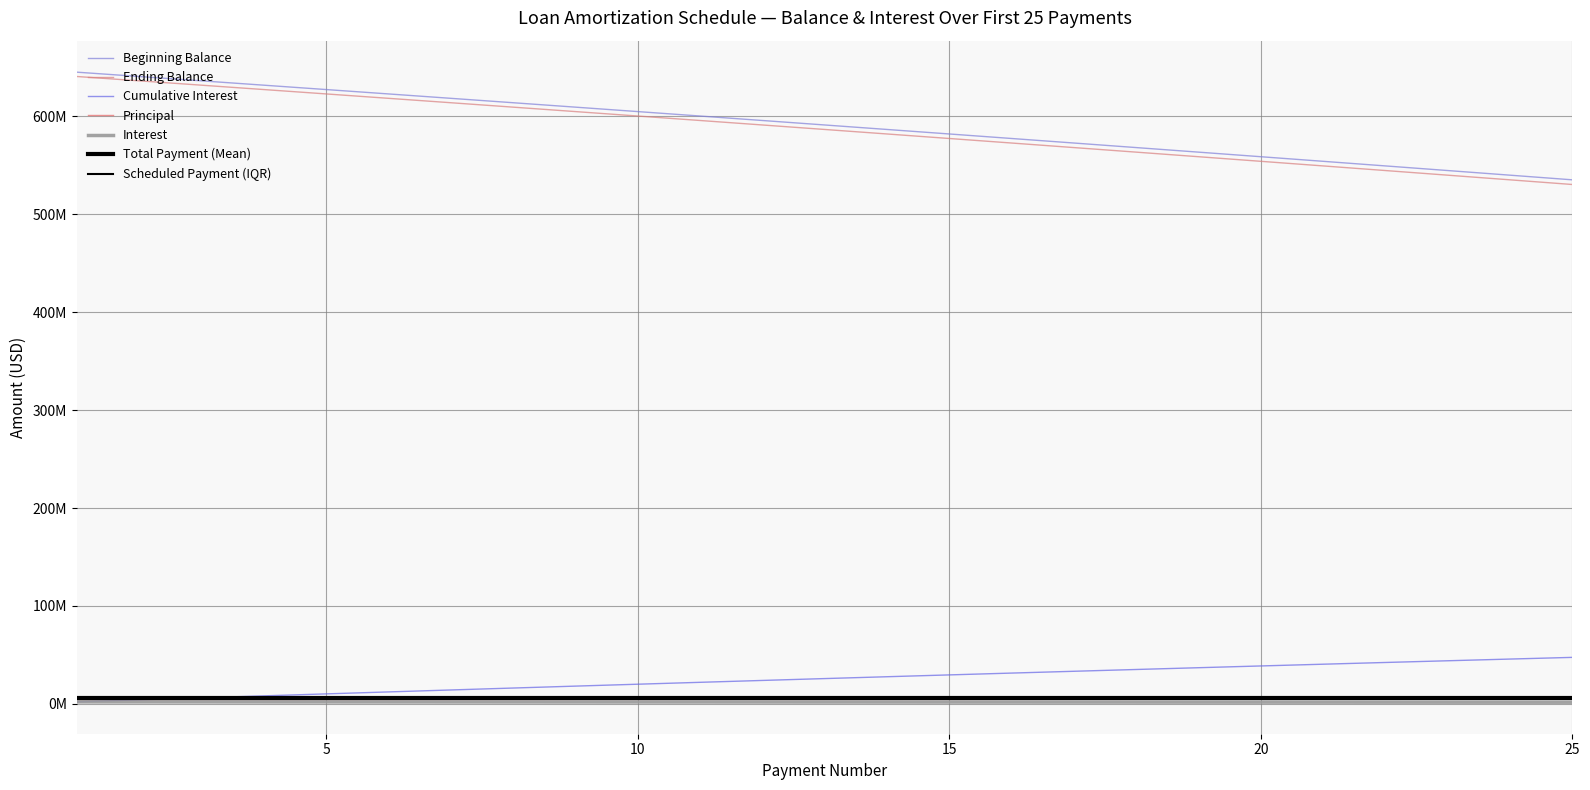

Is this an area chart (filled region under the line)?

No